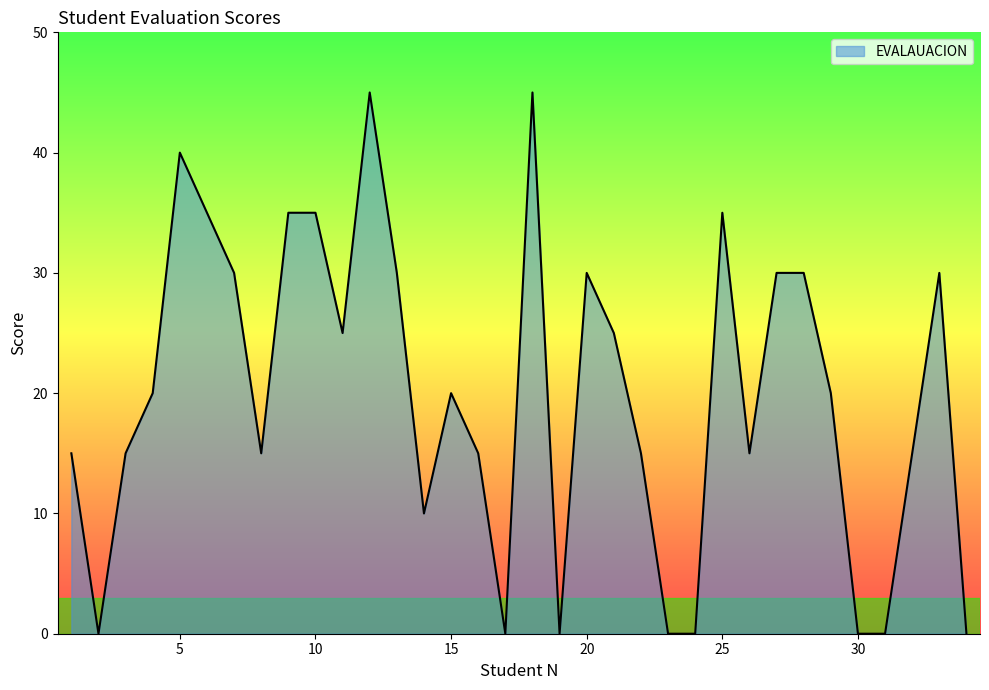

How many values are between 10 and 30?

19